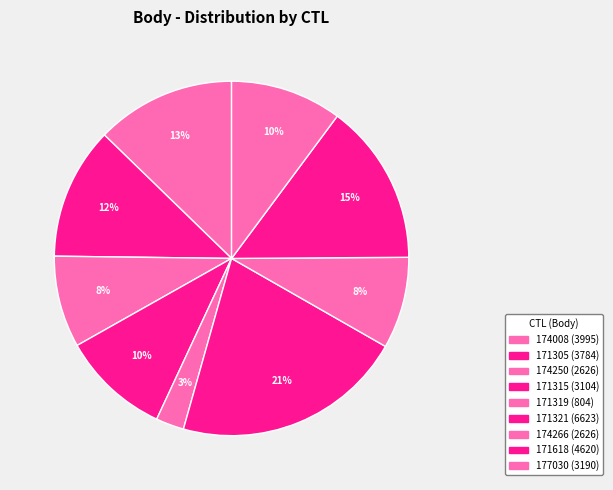

Which category has the smallest portion of the pie?

171319